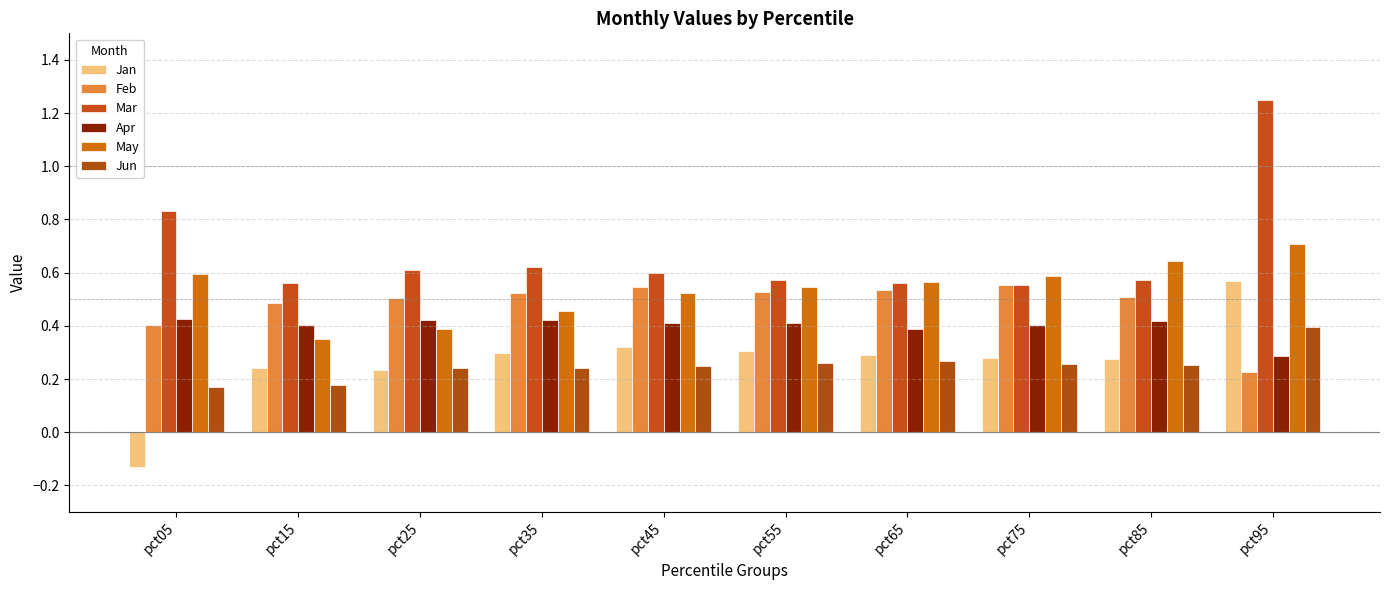

Which label corresponds to the largest value in the chart?

pct95